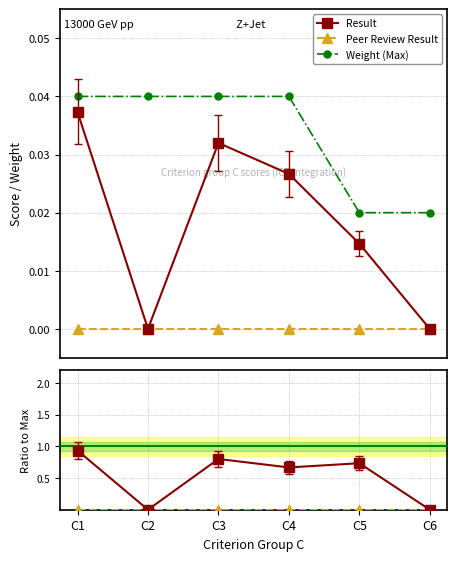

At C4, list the series in order from smallest to largest.

Peer Review Result, Peer / Max, Result, Weight (Max), Result / Max